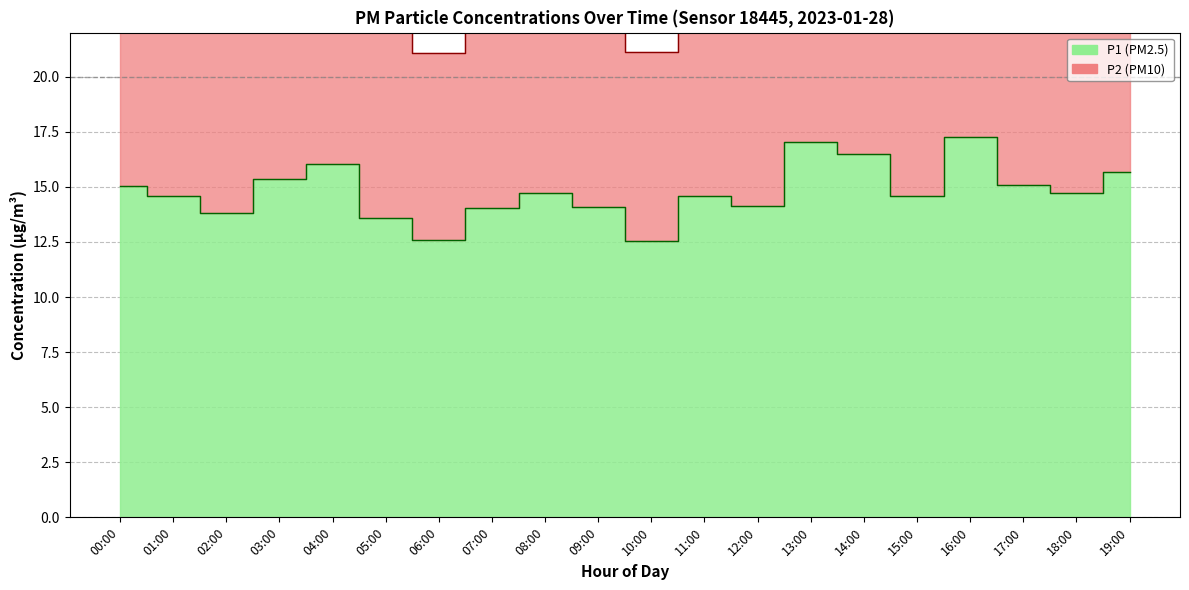

True or false: the data shows 12.6 at 06:00.

True